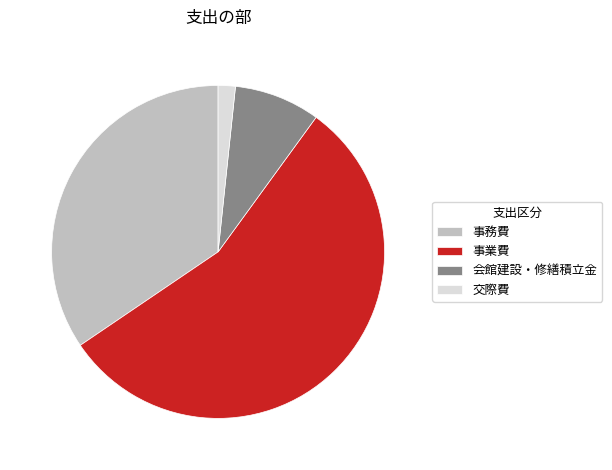

Rank the categories by value from lowest to highest.

交際費, 会館建設・修繕積立金, 事務費, 事業費